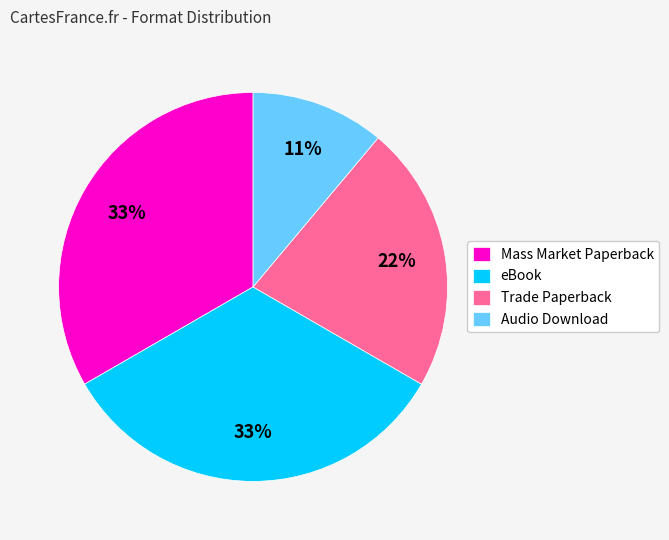

To the nearest percent, what is the combined percentage of Trade Paperback and Audio Download?

33%